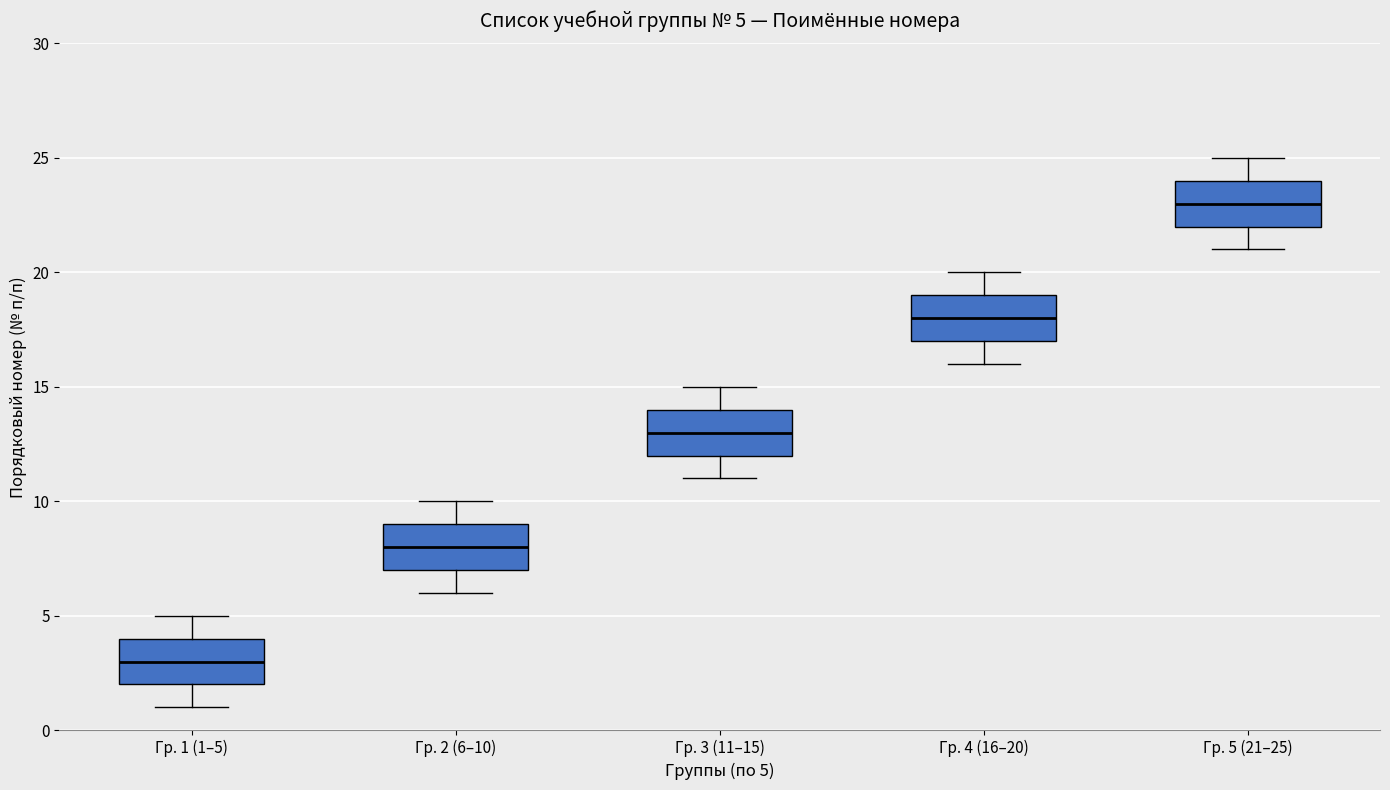

Which box's median line is the highest?

Гр. 5 (21–25)